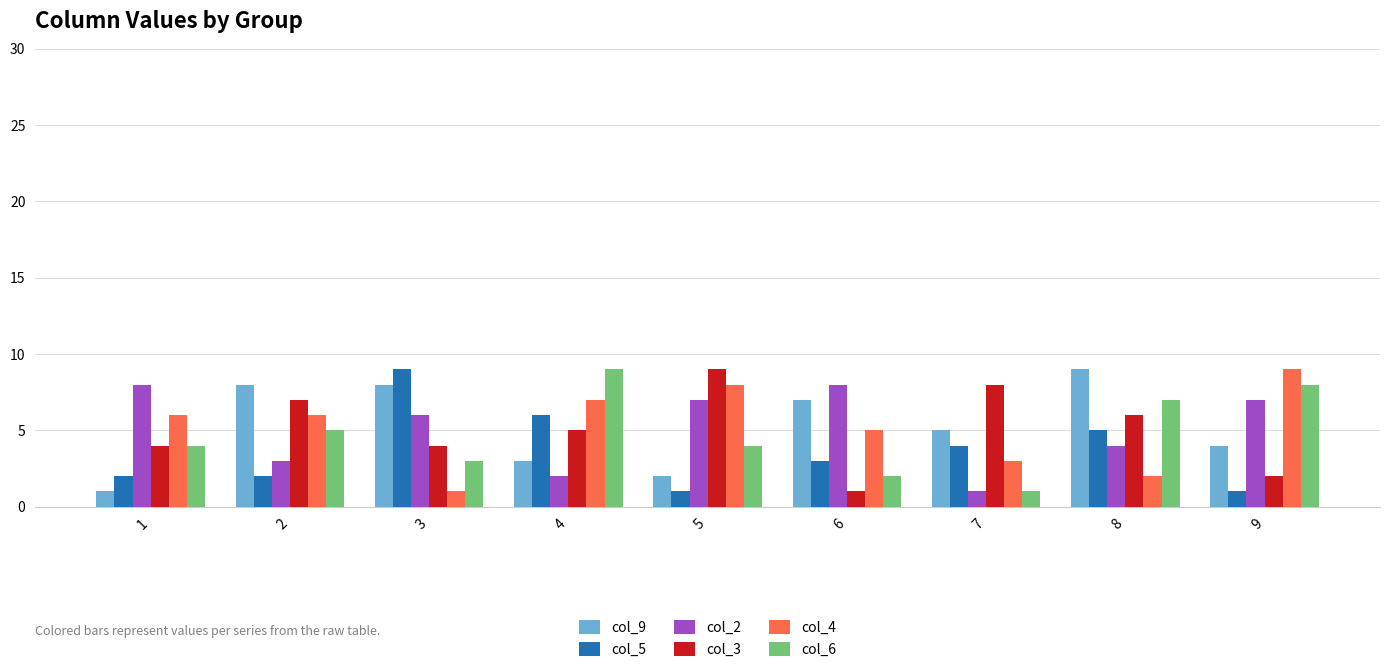

What is the greatest value displayed?

9